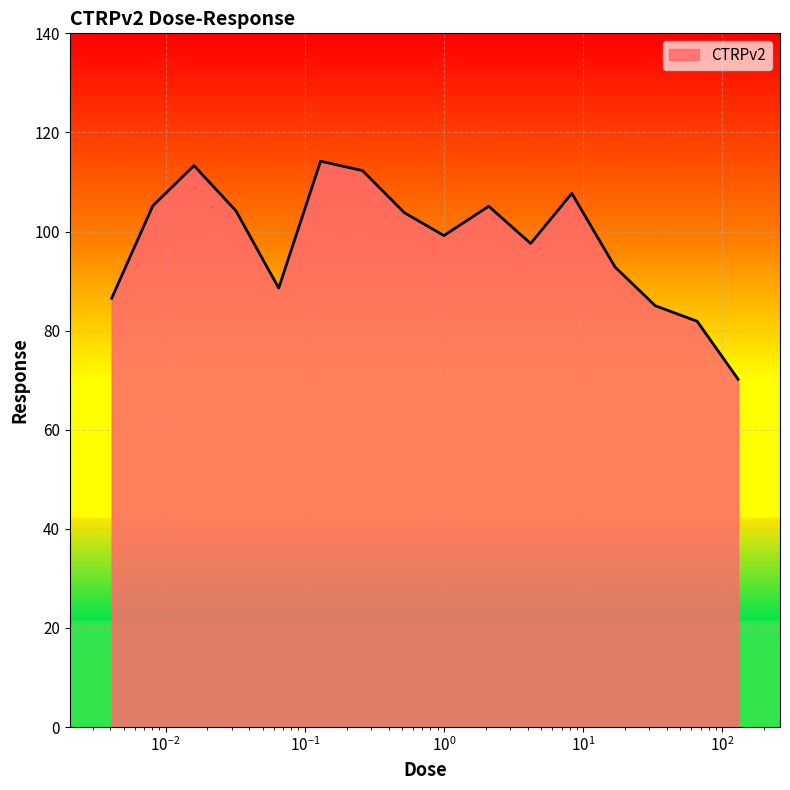

What is the minimum value shown in the chart?

70.2